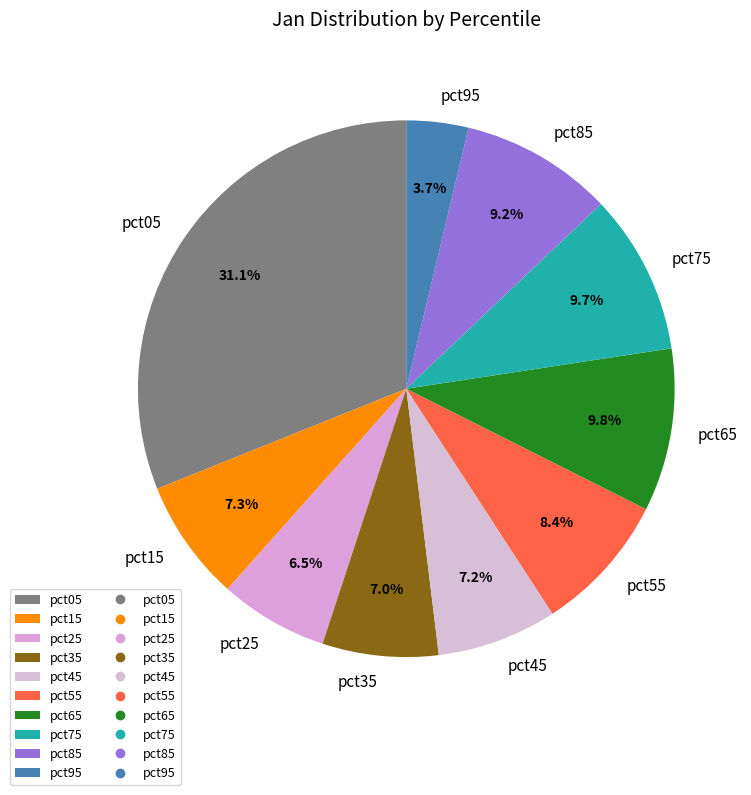

What is the ratio of the value at pct55 to the value at pct25?

1.3